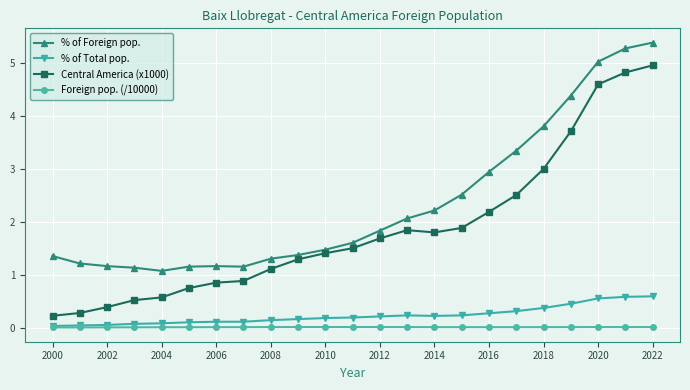

Does the chart display data point markers on the line(s)?

Yes